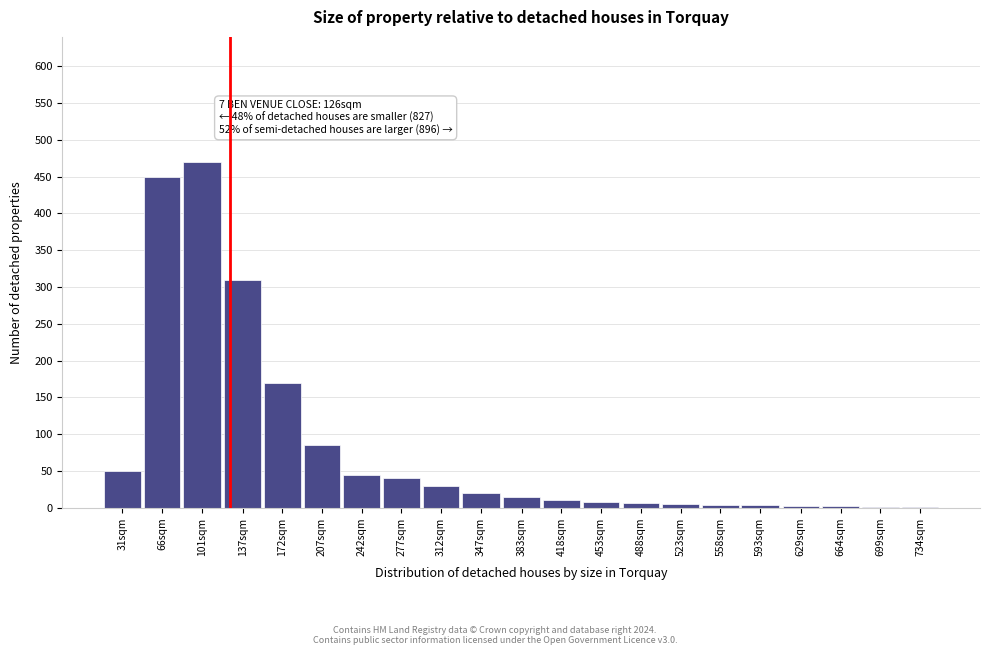

Where is the data nearest to the value 235?

172sqm